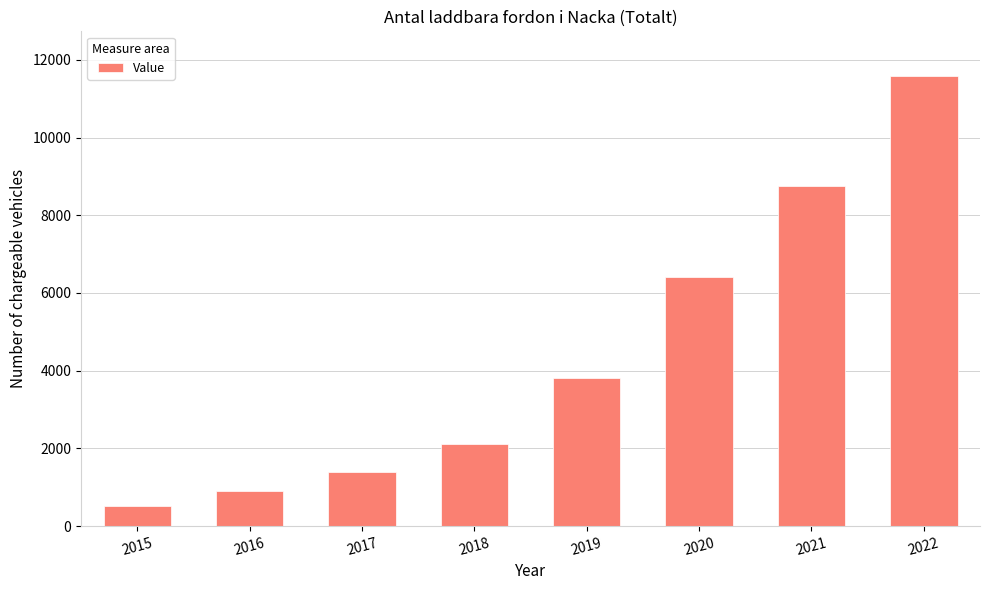

List the labels in order of value, largest first.

2022, 2021, 2020, 2019, 2018, 2017, 2016, 2015